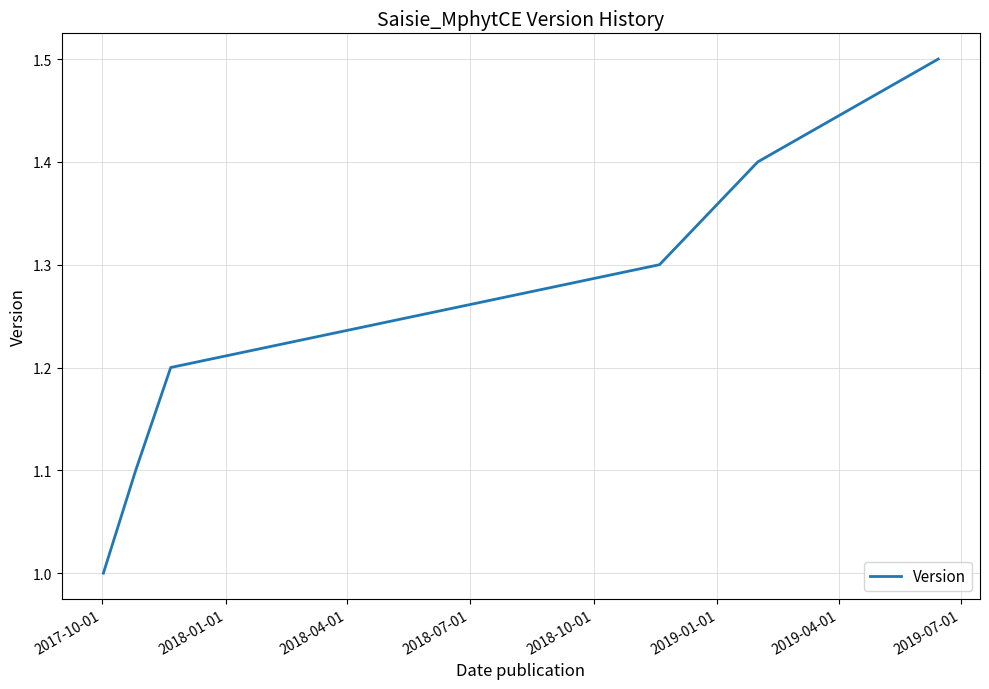

True or false: the data has more than 1 interior local peaks.

False